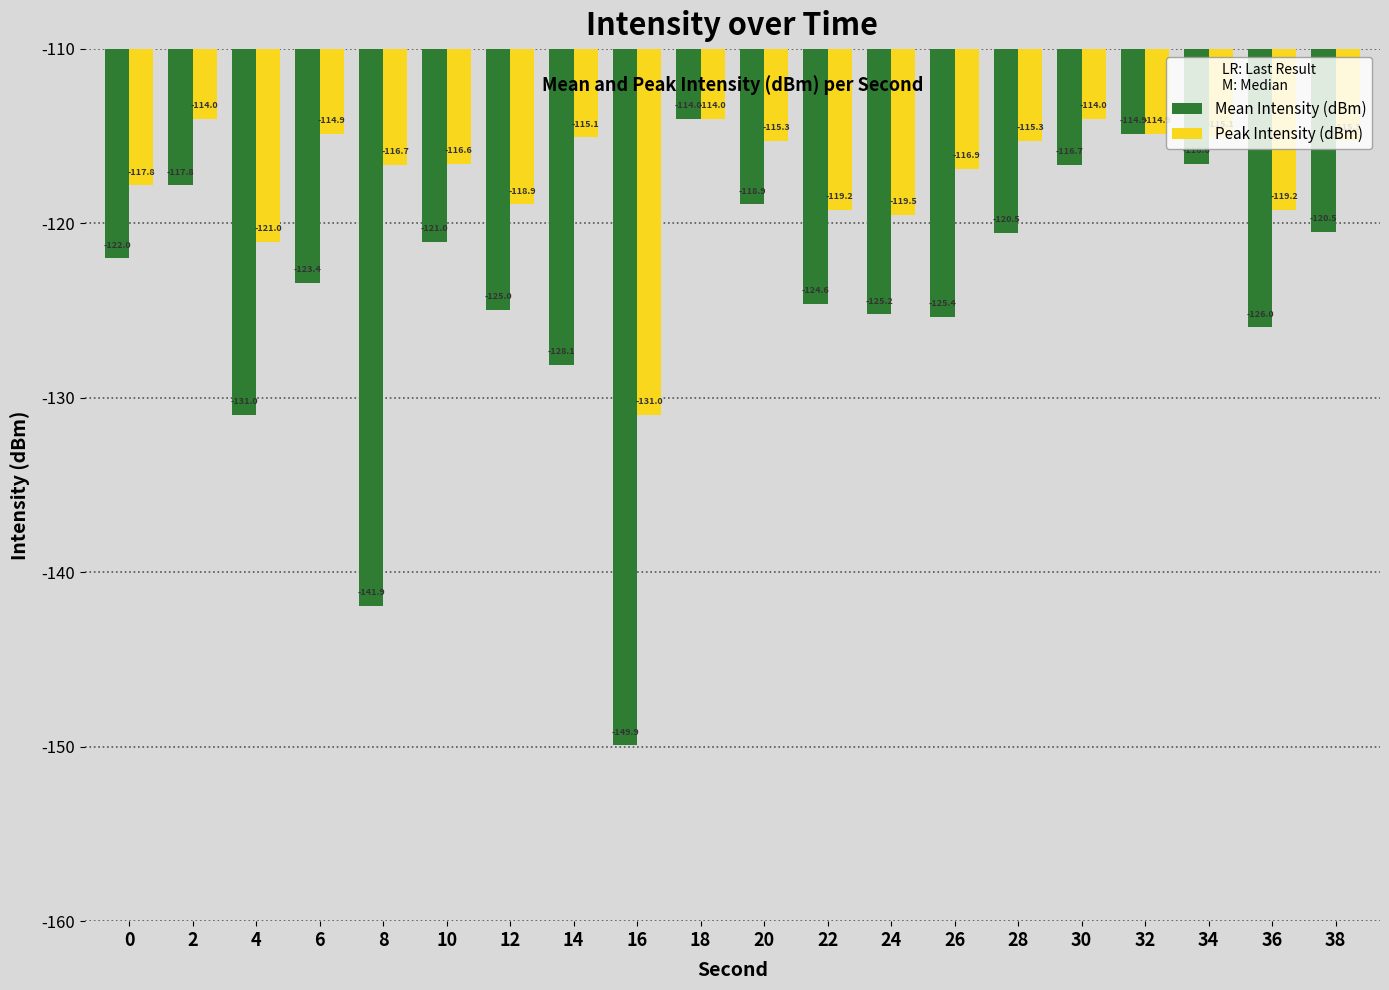

List the series in order of their overall mean, highest first.

Peak Intensity (dBm), Mean Intensity (dBm)